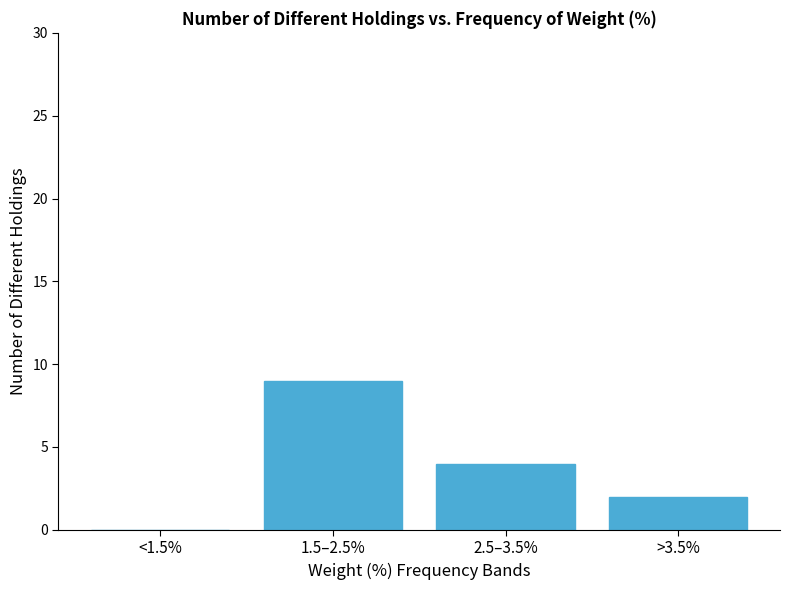

At which label does the data first exceed 4?

1.5–2.5%